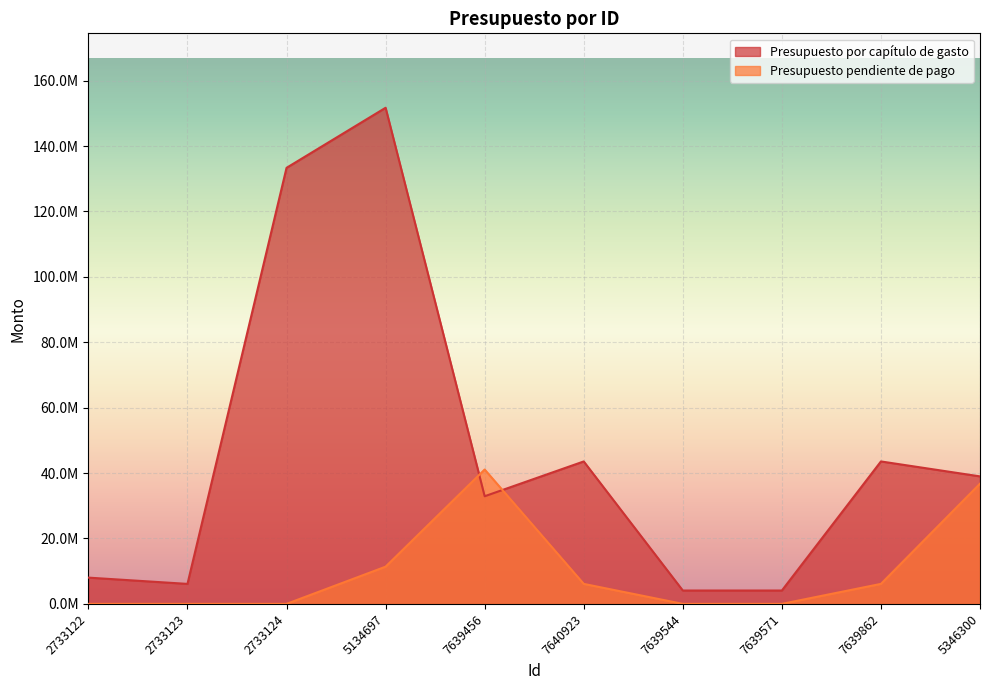

How many data points does each series have?

10